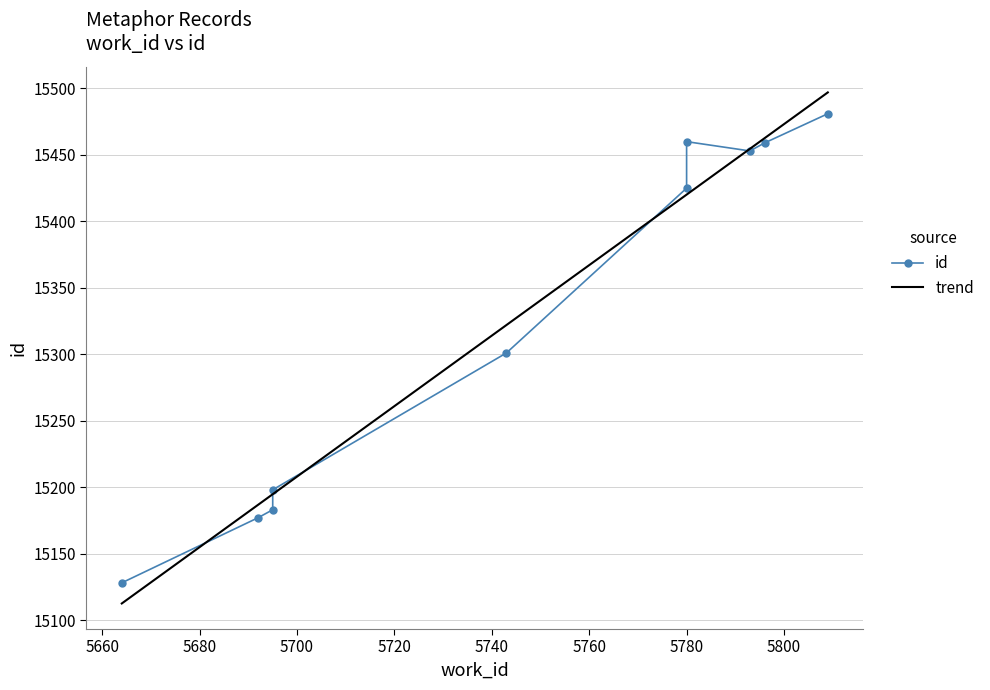

How many data points are above 15425?

4